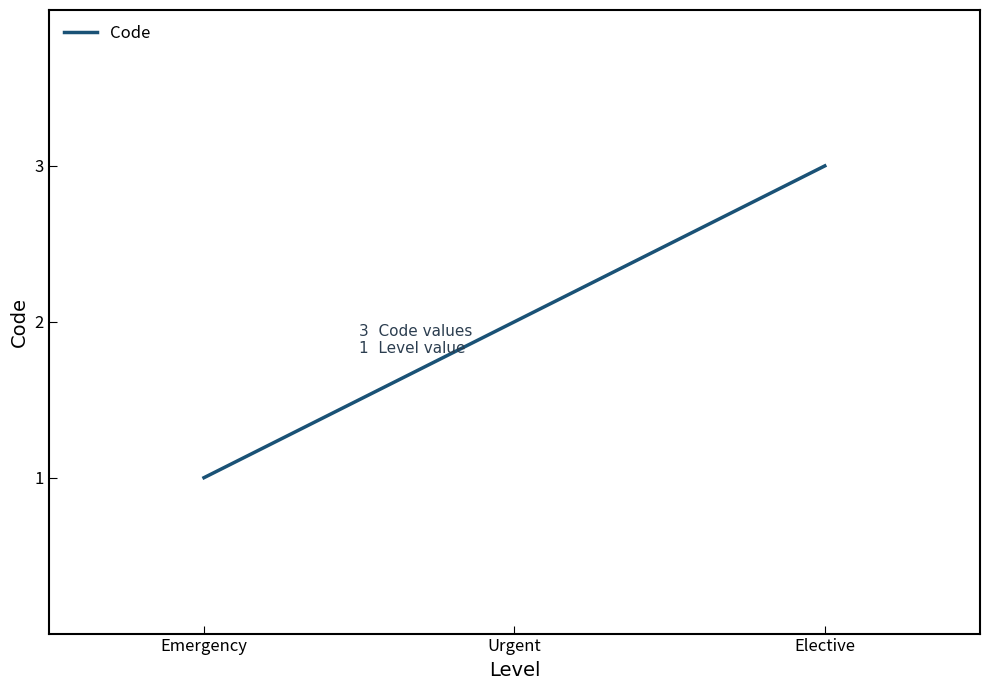

Reading right to left, what are all the values shown in this chart?

Elective=3	Urgent=2	Emergency=1